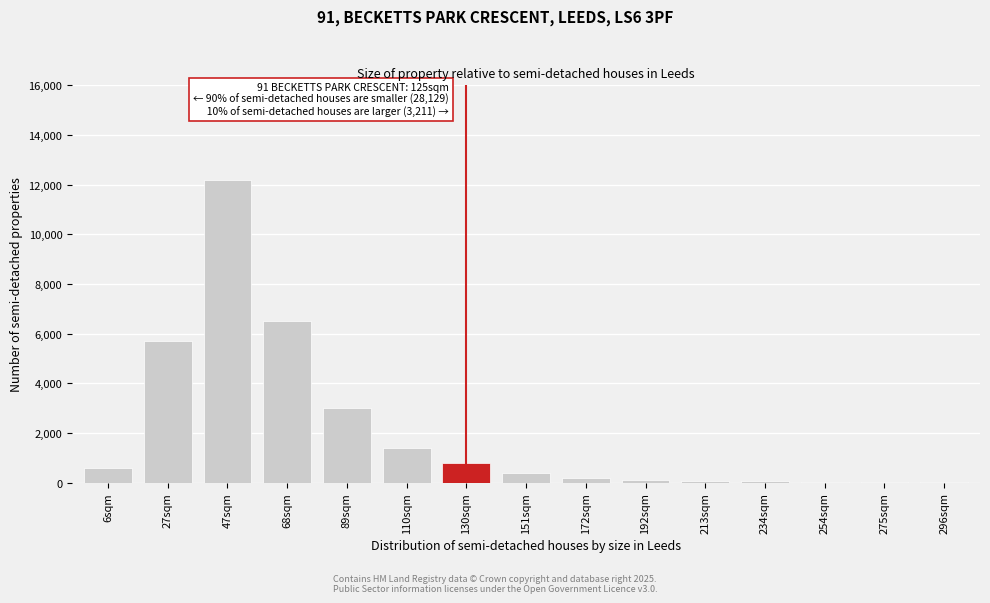

What is the sum of all values?

31090